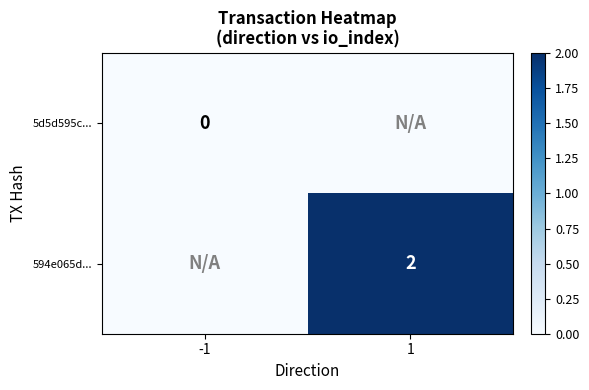

At which category is the sum across all series the highest?

1